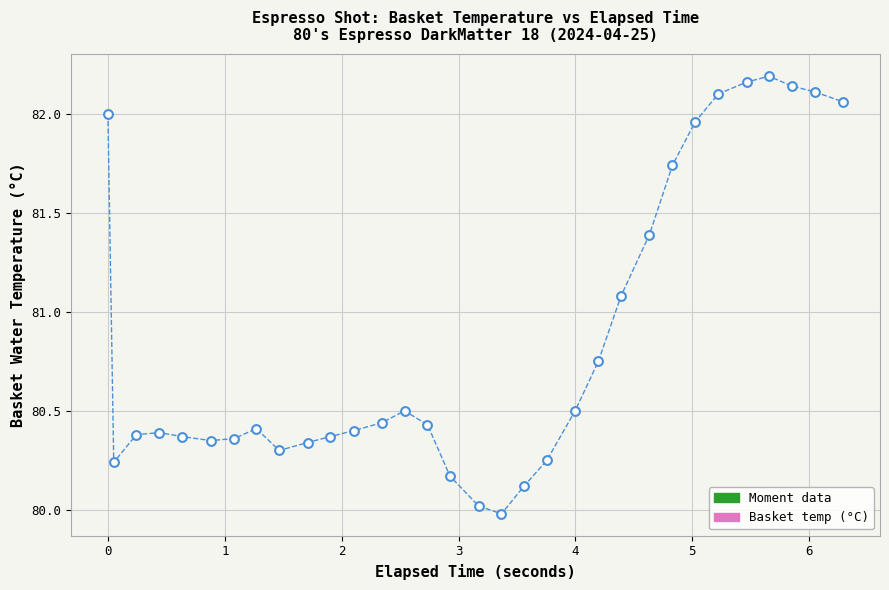

What is the range of Y values (max minus min)?

2.2